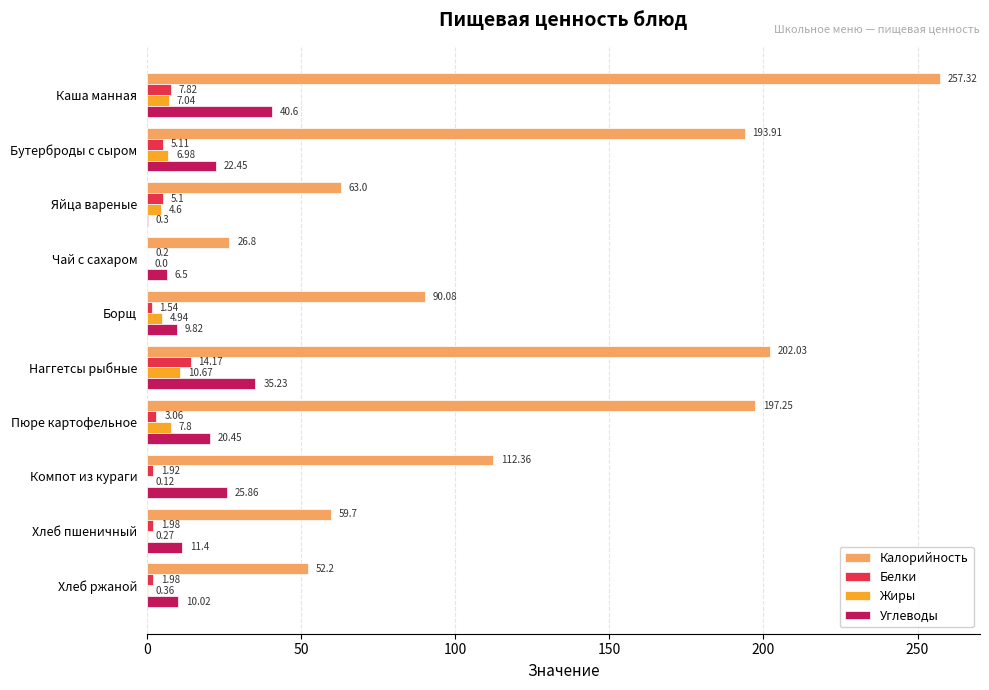

What is the average value of the Углеводы series?

18.3